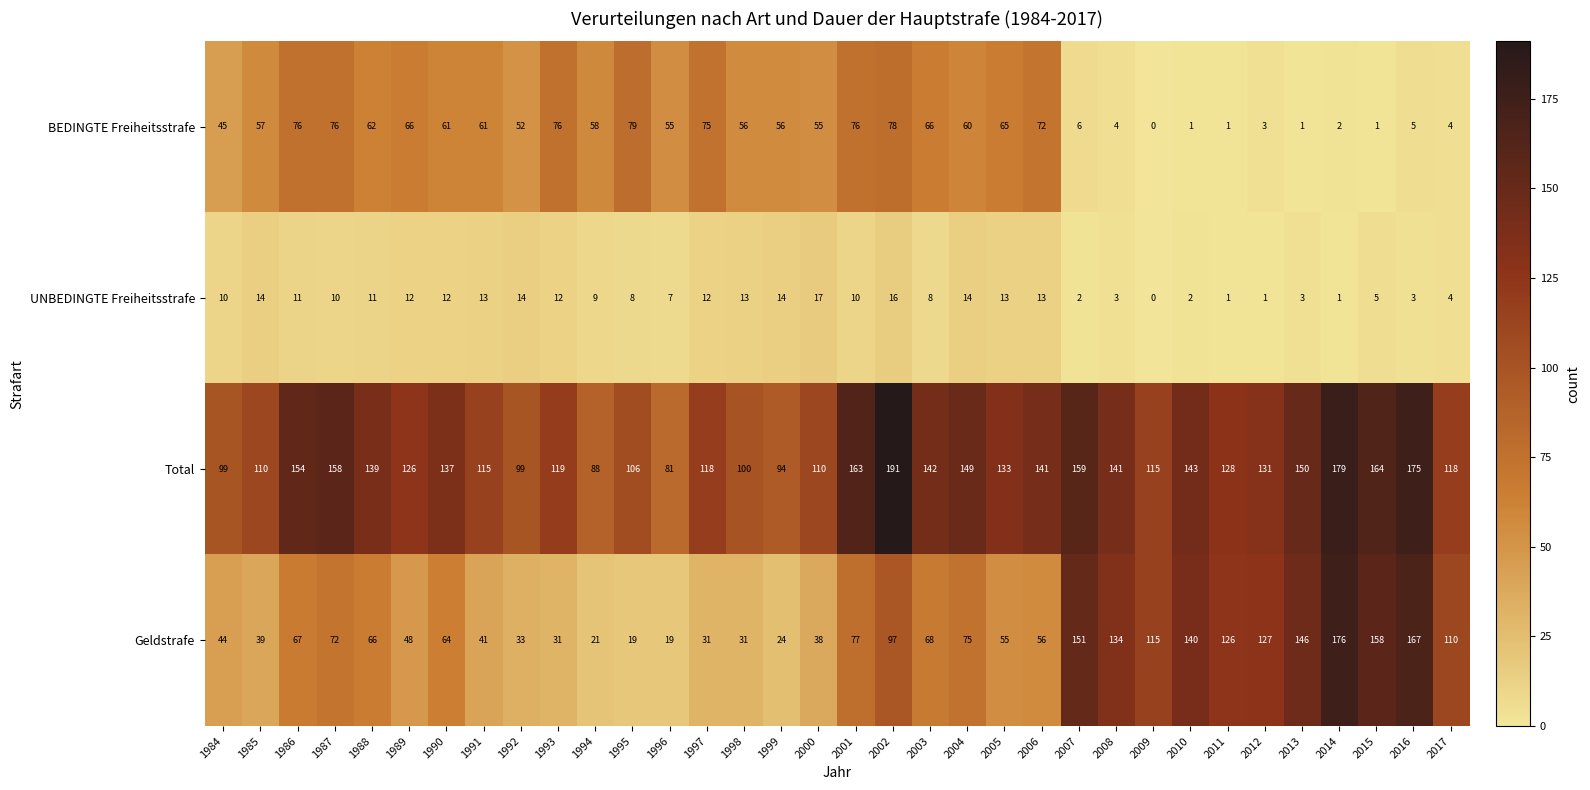

Count the number of categories in the chart.

34